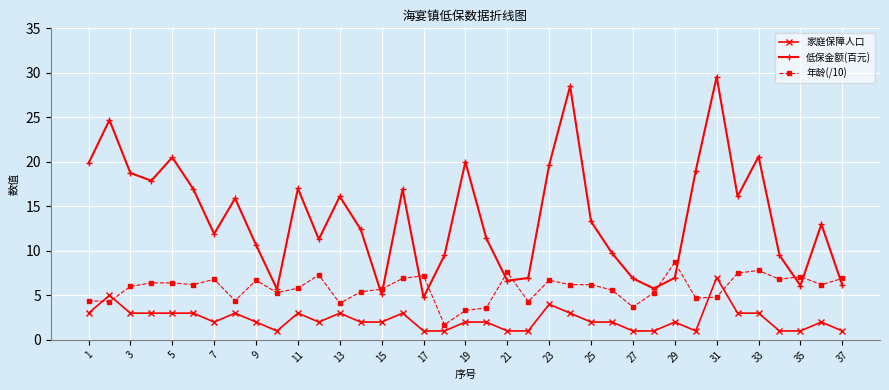

Which series has the widest spread of values?

低保金额(百元)